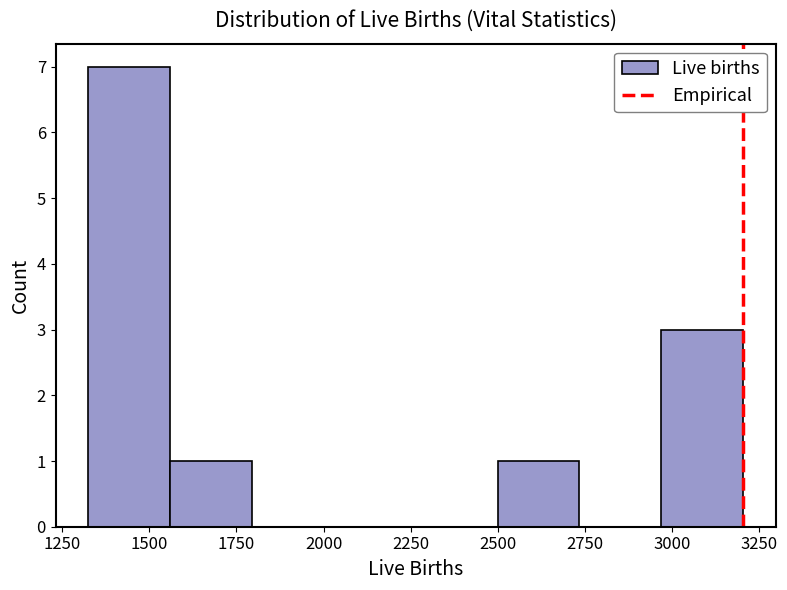

How tall is the bar that spans 2500 to 2750 on the x-axis? Neither the bar edges nor the heights are printed on the chart, so give them approximately, as read against the axes.

1